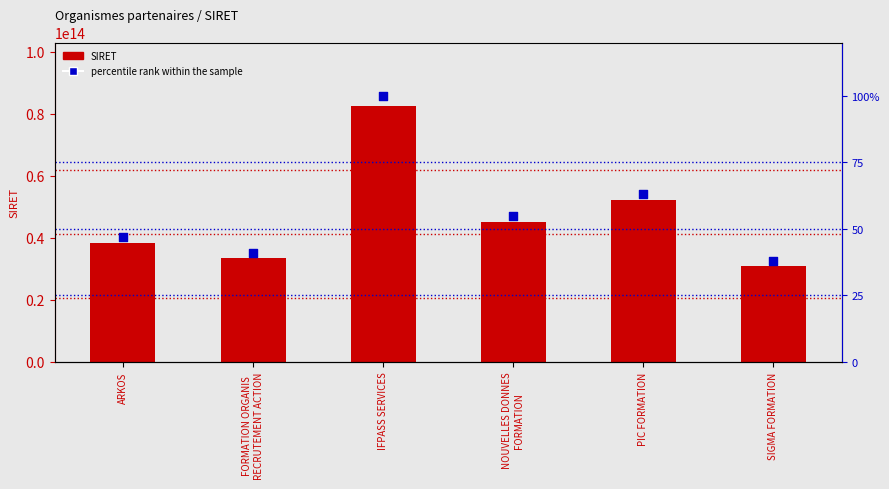

At which category is the sum across all series the highest?

IFPASS SERVICES